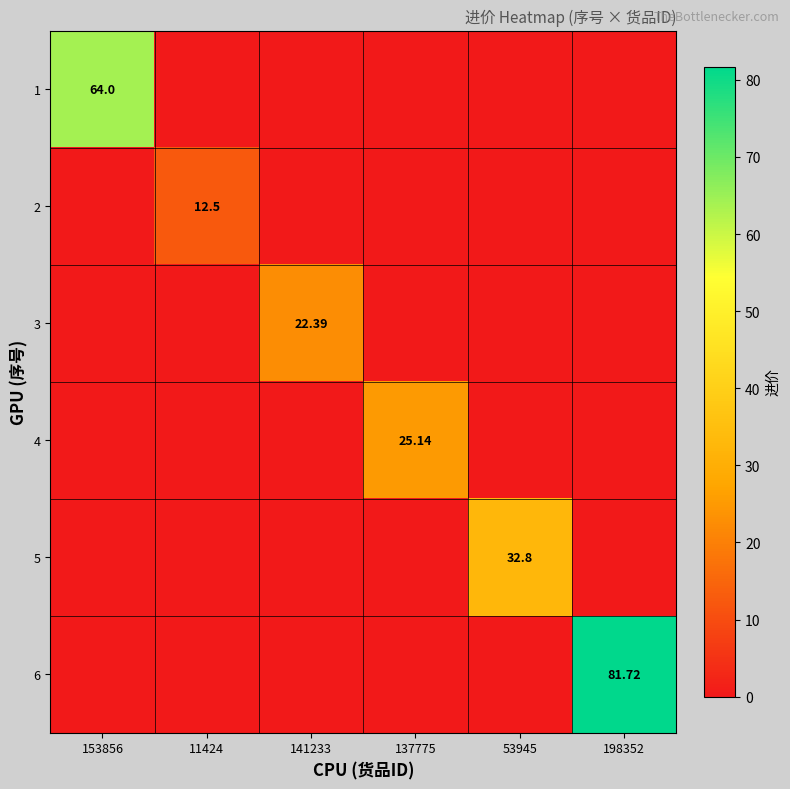

Is the value of 5 at 53945 greater than the value of 6 at 198352?

No